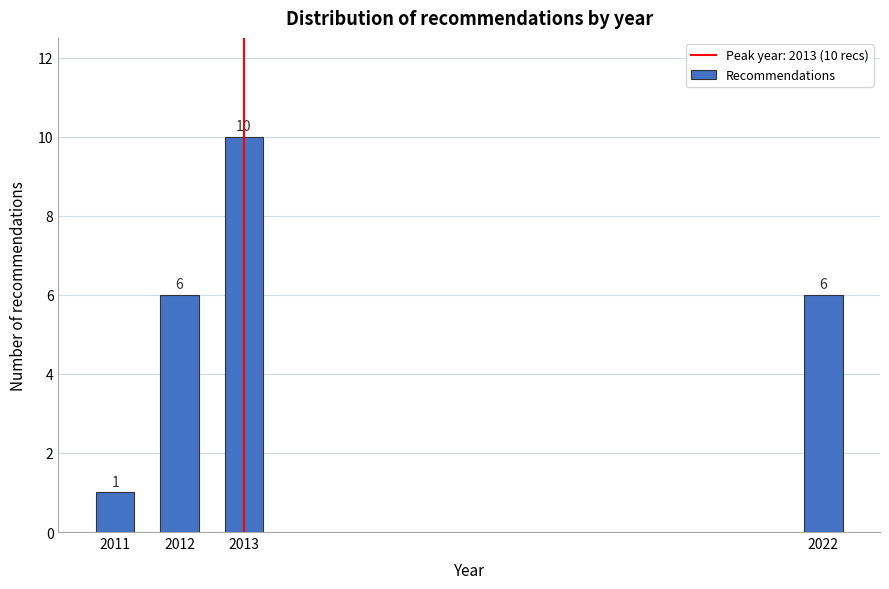

Reading right to left, extract all data points from this chart.

2022=6	2013=10	2012=6	2011=1